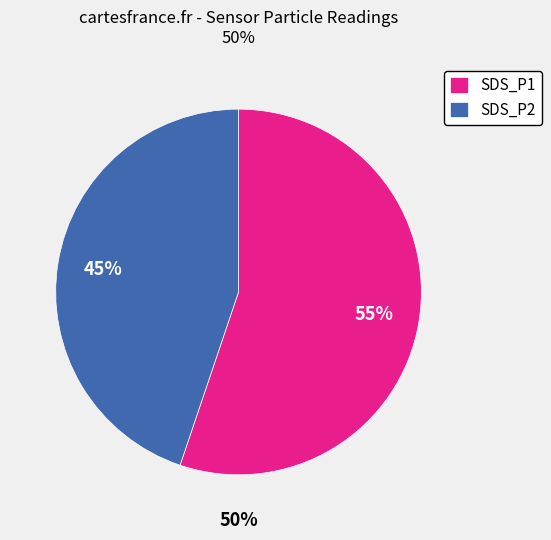

What is the change in value from SDS_P1 to SDS_P2?

-0.6